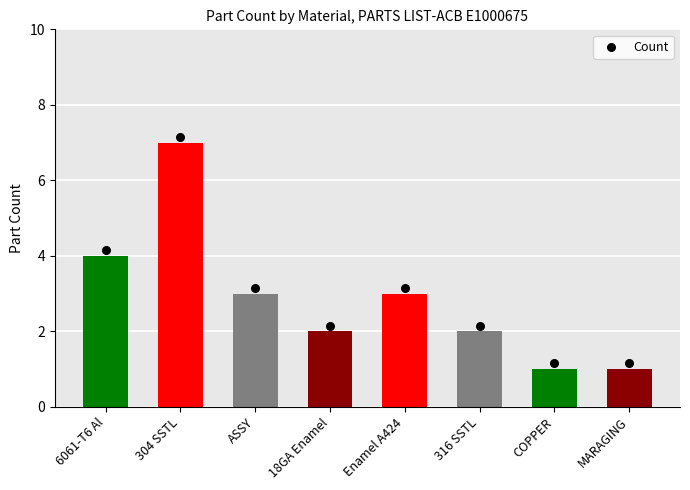

Which has a higher value, ASSY or 6061-T6 Al?

6061-T6 Al